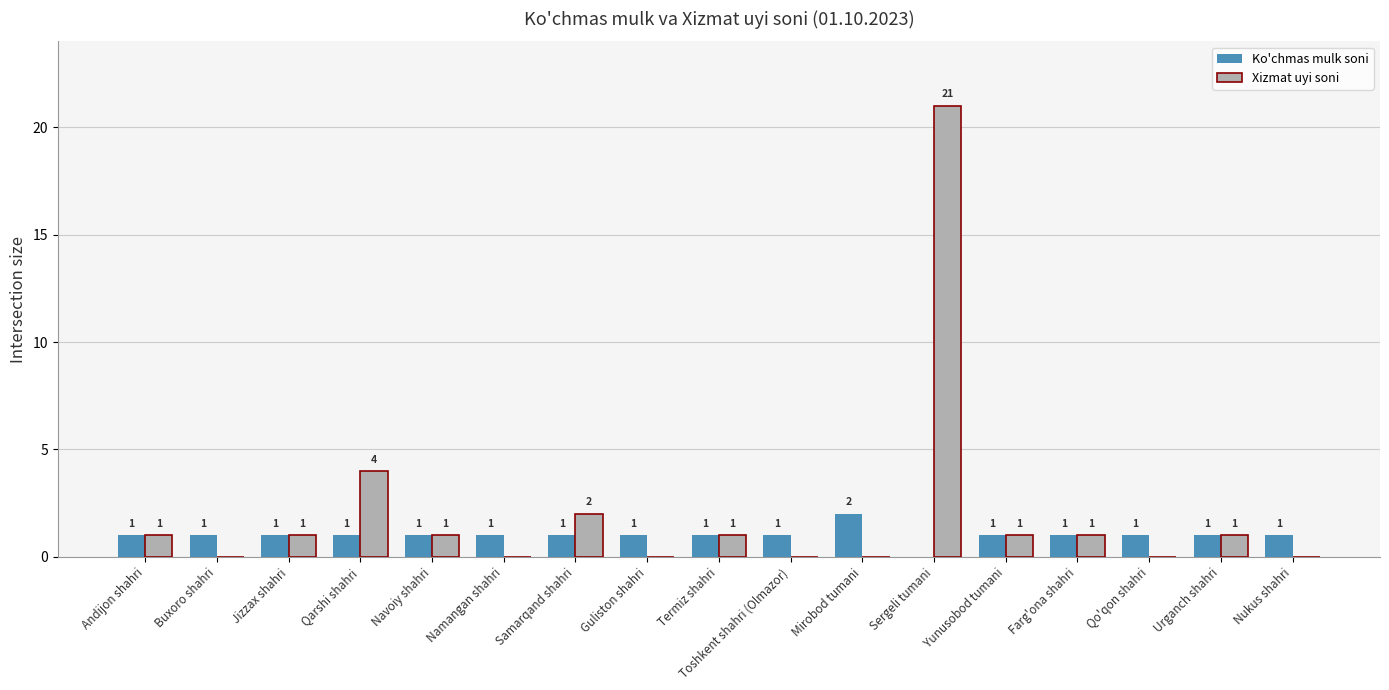

Count the Ko'chmas mulk soni values in the range 1 to 2.

16